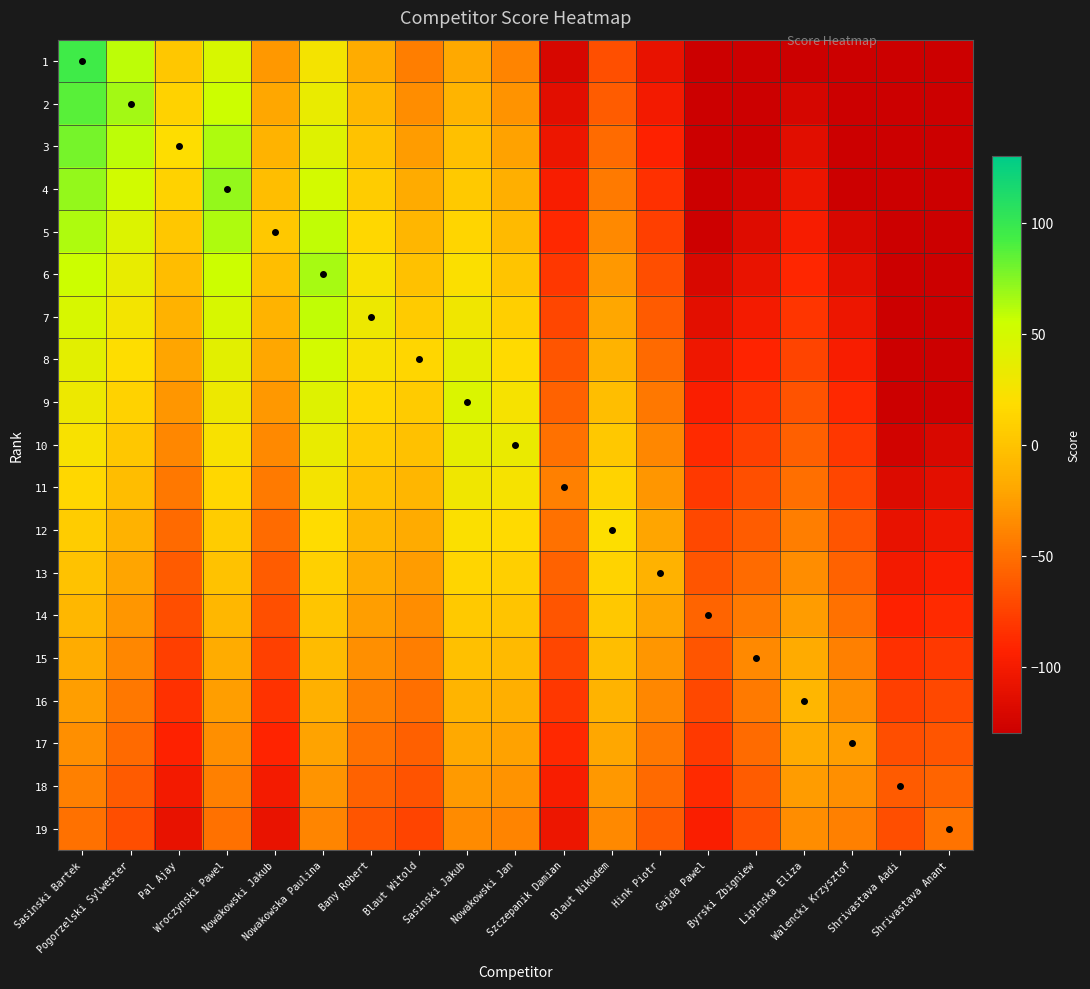

Count the number of data series in this chart.

19